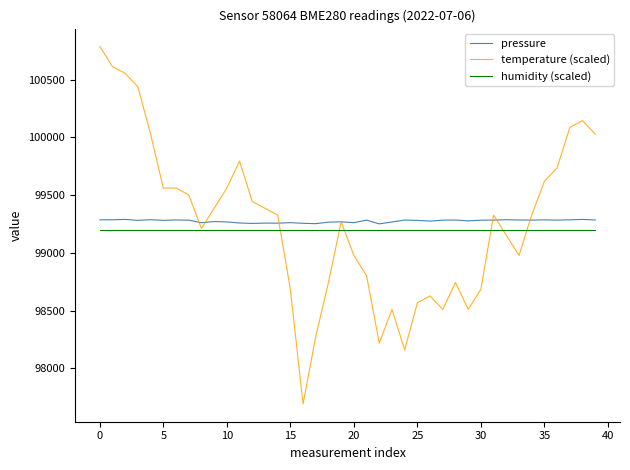

What is the smallest value displayed?

97693.4